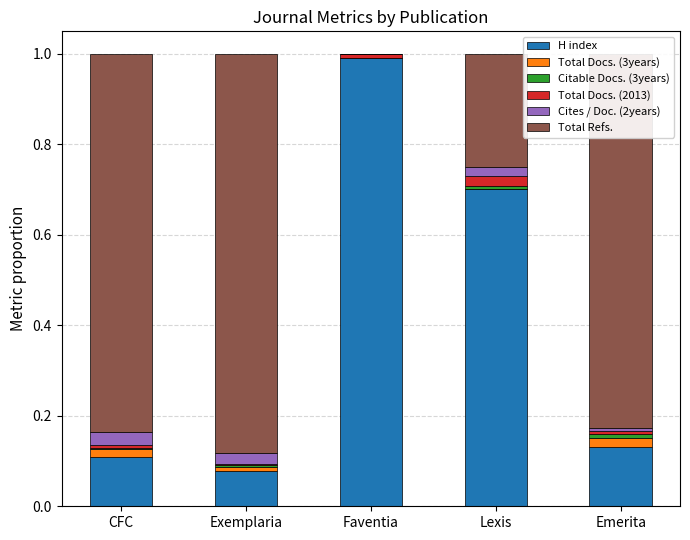

The value of H index at CFC is 0.1. True or false?

True